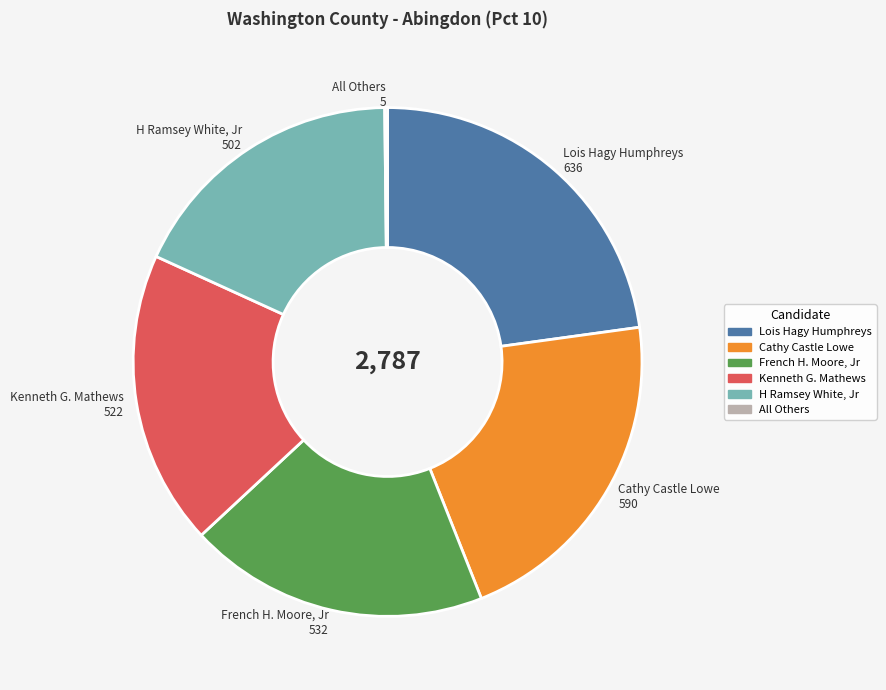

Is Cathy Castle Lowe the majority of the pie?

No